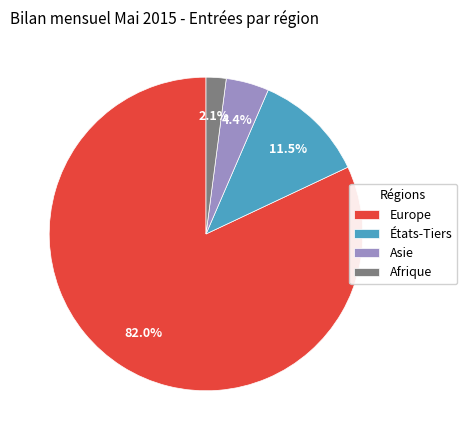

What percentage is NOT represented by Asie?

95.6%